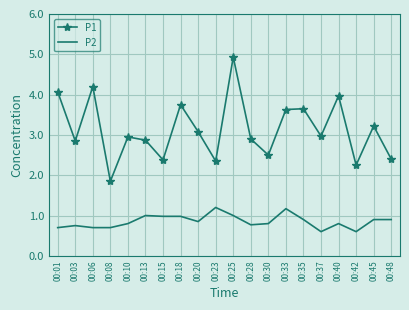

At how many categories does at least one series exceed 3?

9